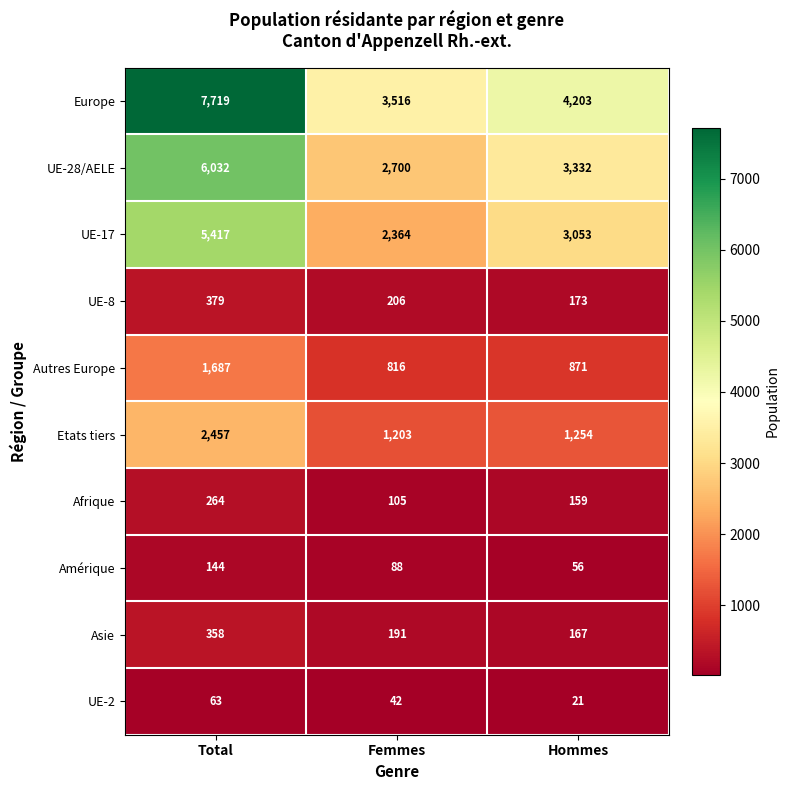

What is the smallest value displayed?

21